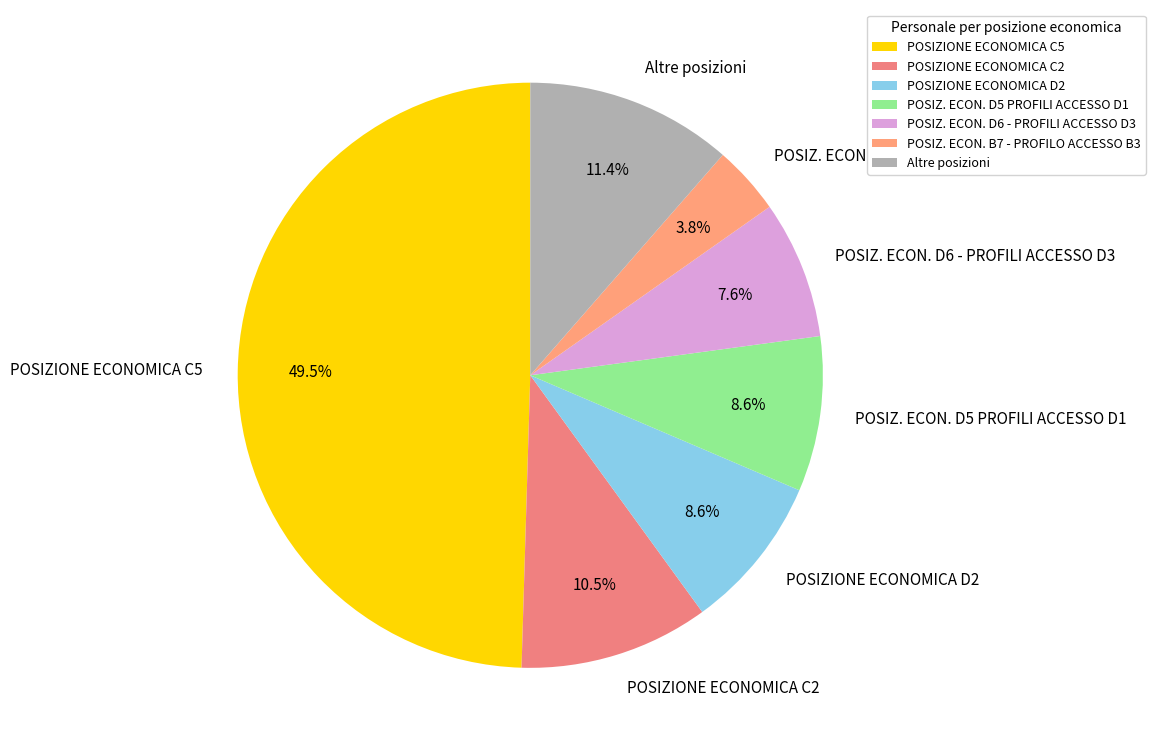

How many segments does this pie chart have?

7